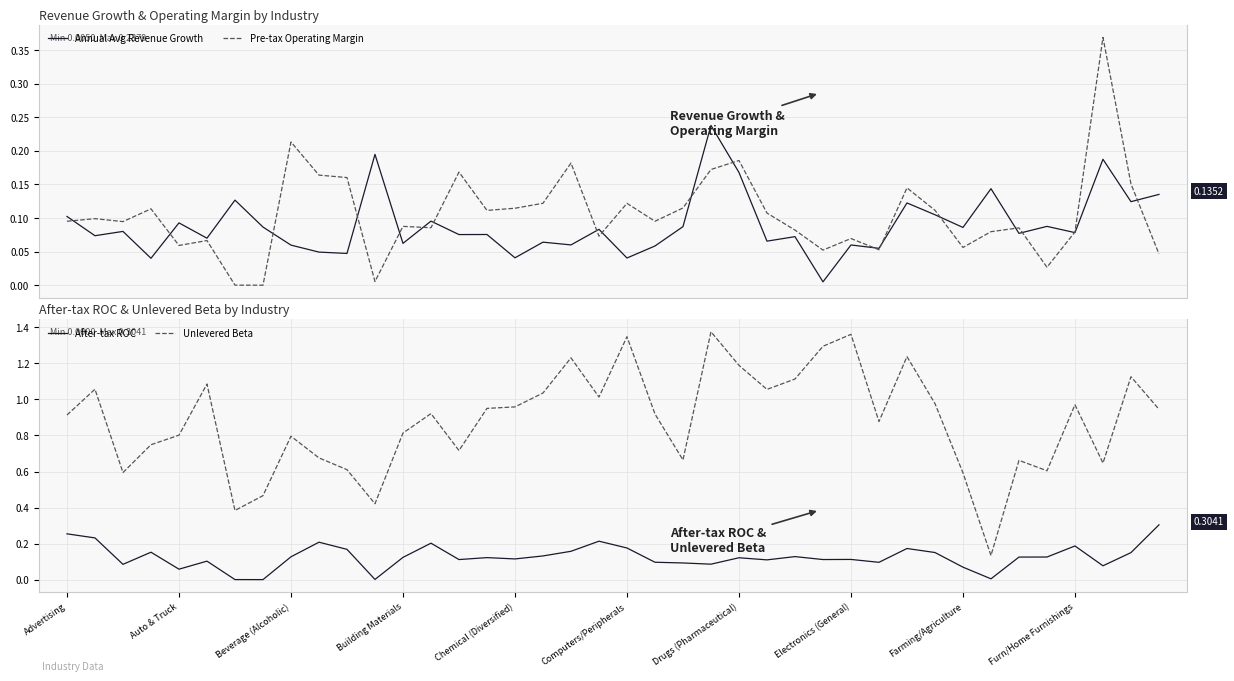

How many series are shown in this chart?

4